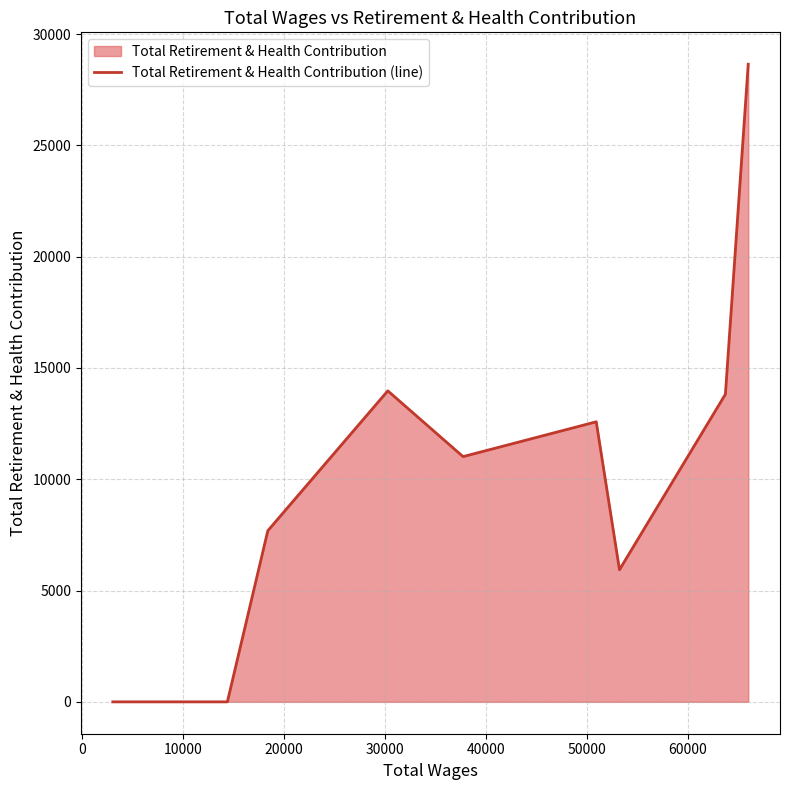

What is the difference between the maximum and minimum values?

28649